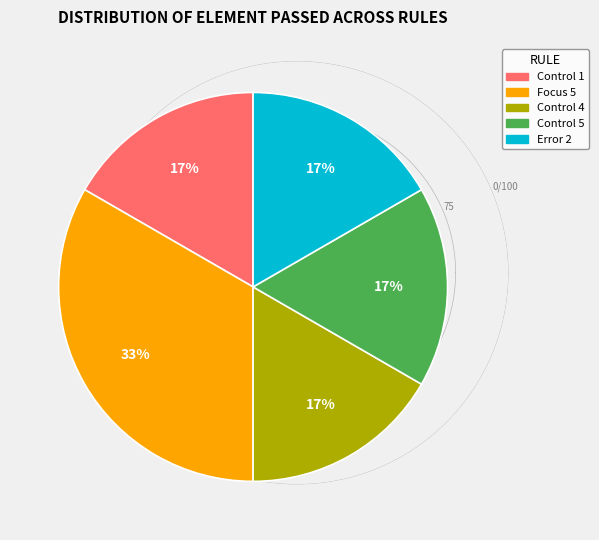

Approximately how many times larger is the value at Control 4 compared to Control 1?

1.0